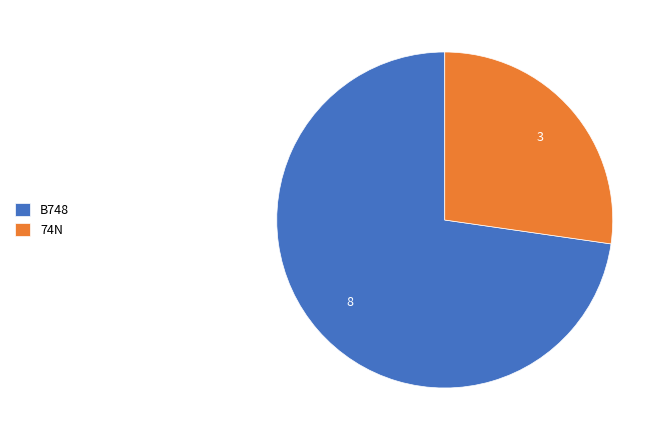

Do 74N and B748 together represent more than half of the pie?

Yes